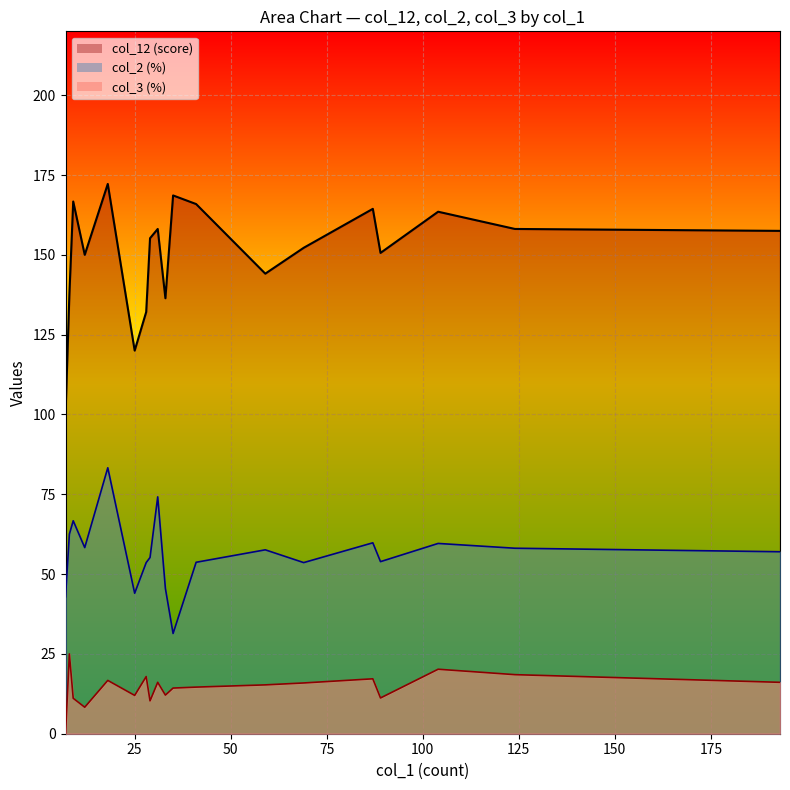

True or false: col_12 and col_2 intersect in this chart.

False